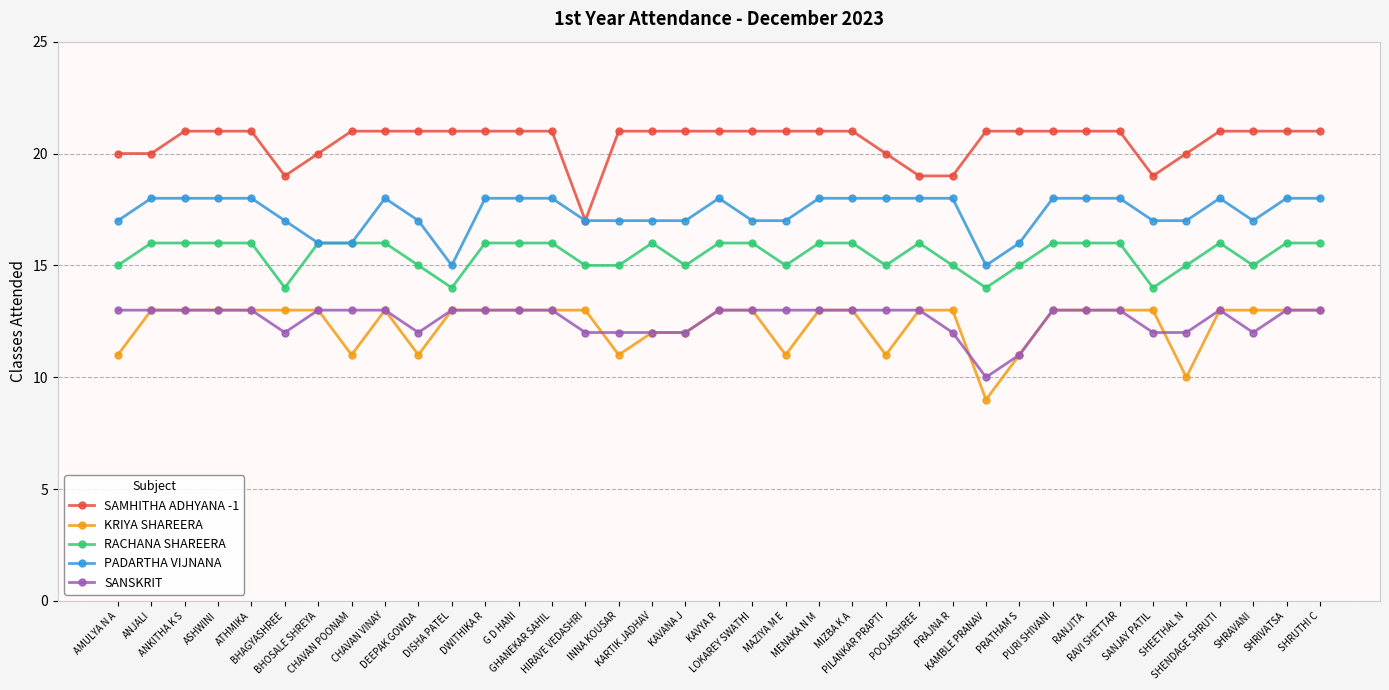

Count the number of categories in the chart.

37